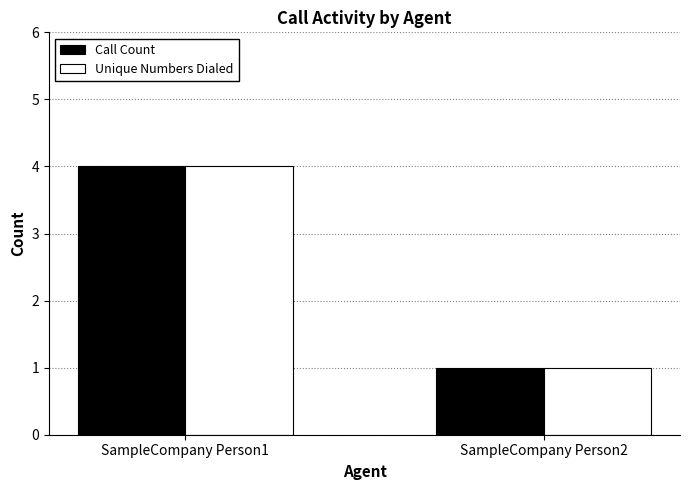

What is the difference between the maximum and minimum values in the Unique Numbers Dialed series?

3